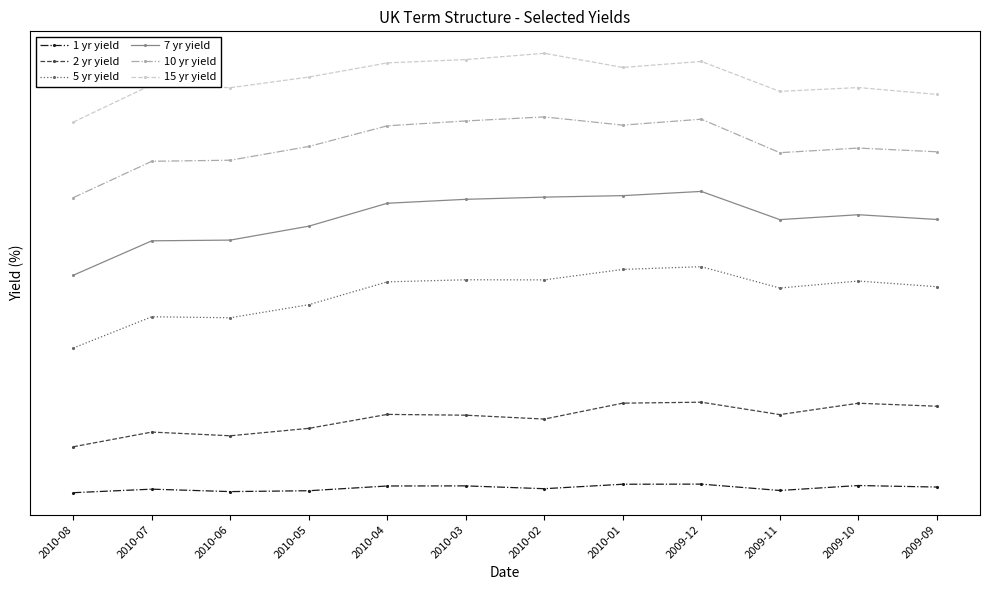

What is the lowest value of the 5 yr yield series?

2.8